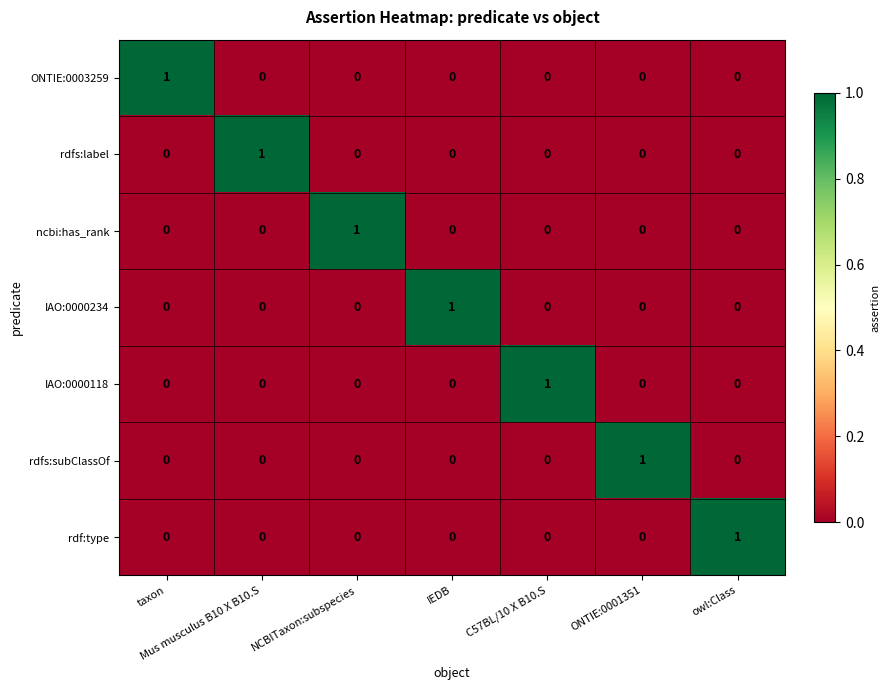

Which category has the highest value in the IAO:0000118 series?

C57BL/10 X B10.S